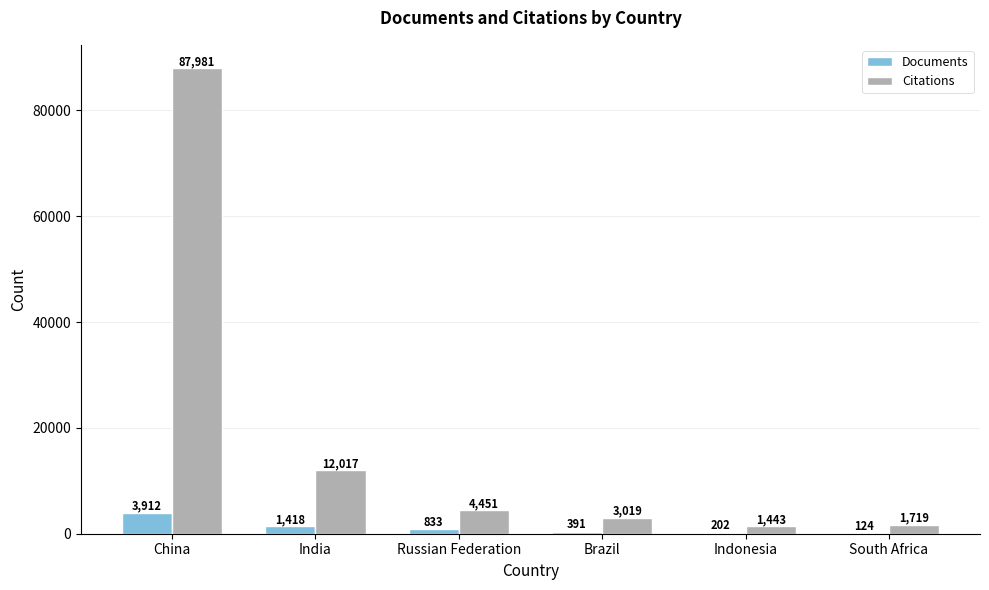

Which category has the highest value in the Citations series?

China